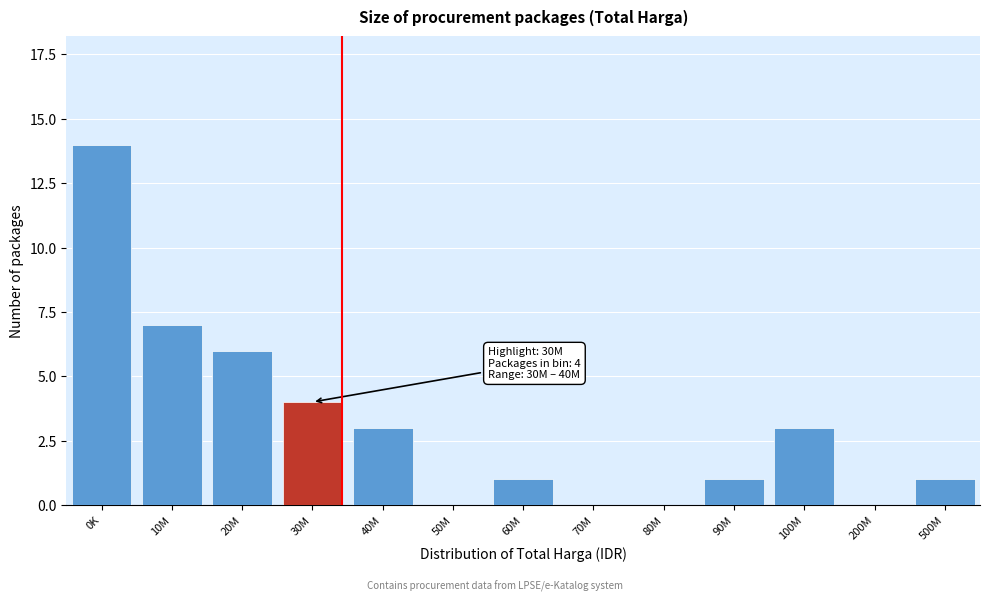

Reading left to right, list all the values displayed in this chart.

0K=14	10M=7	20M=6	30M=4	40M=3	50M=0	60M=1	70M=0	80M=0	90M=1	100M=3	200M=0	500M=1